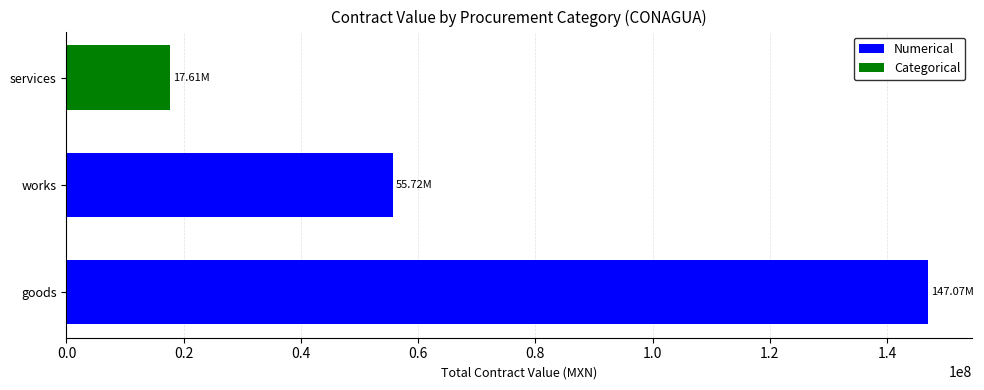

True or false: Categorical has a value of 10334884.9 at services.

False